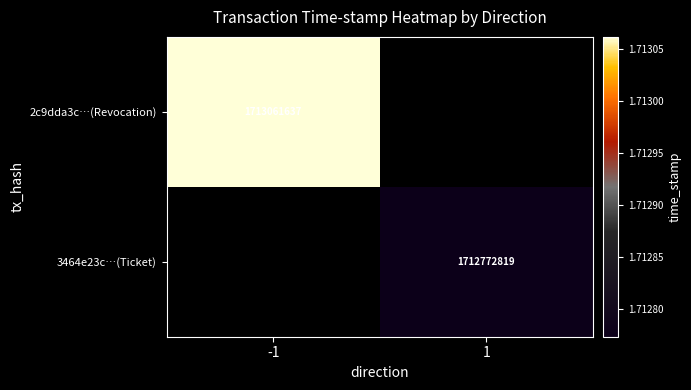

The 3464e23c…(Ticket) series shows 2755616259.1 at 1. True or false?

False